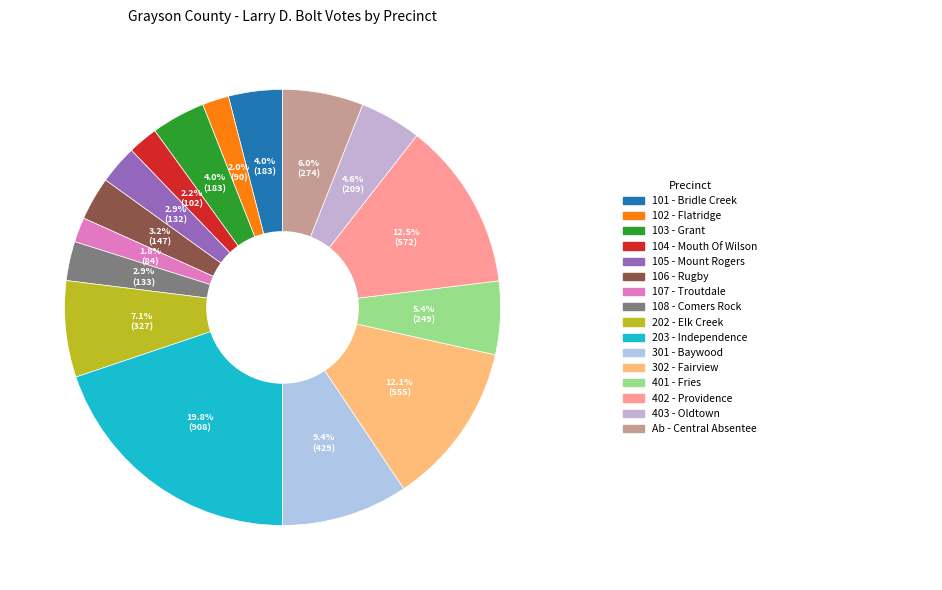

How many slices are in this pie chart?

16